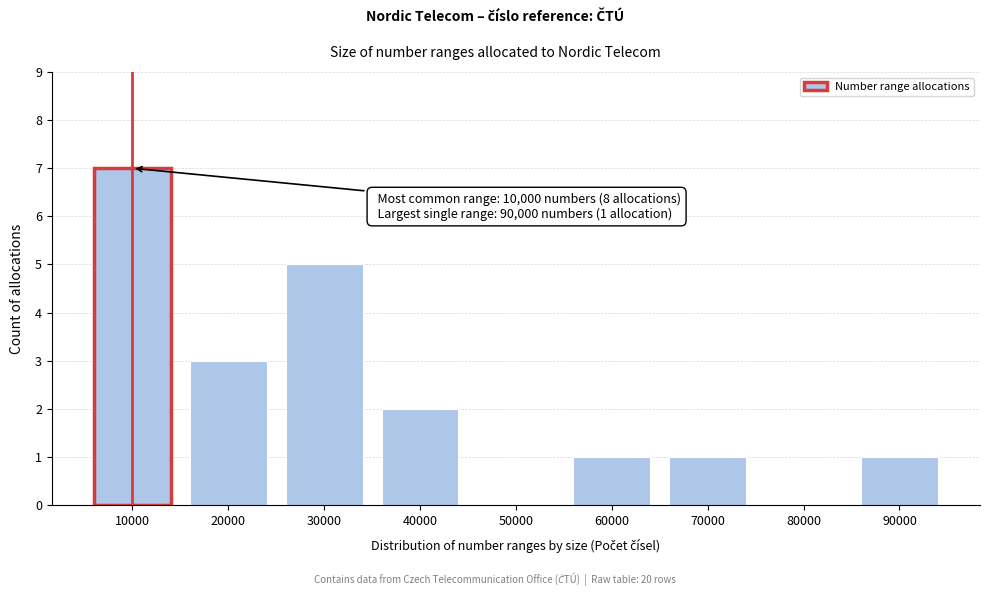

Reading right to left, list all the values displayed in this chart.

90000=1	80000=0	70000=1	60000=1	50000=0	40000=2	30000=5	20000=3	10000=7